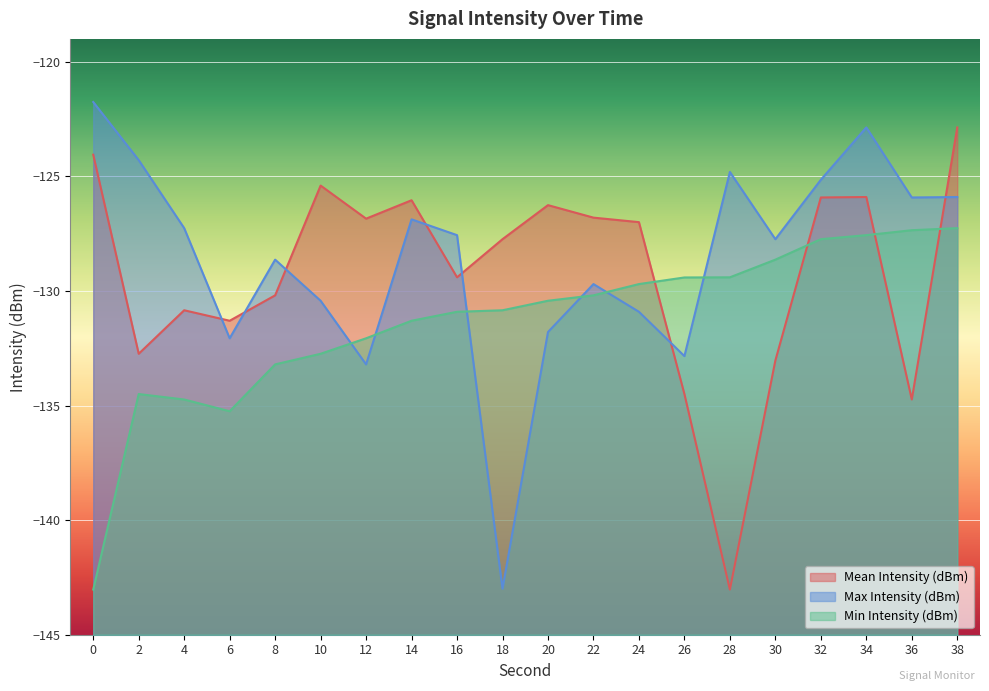

True or false: Min Intensity (dBm) has more than 1 interior local peaks.

False